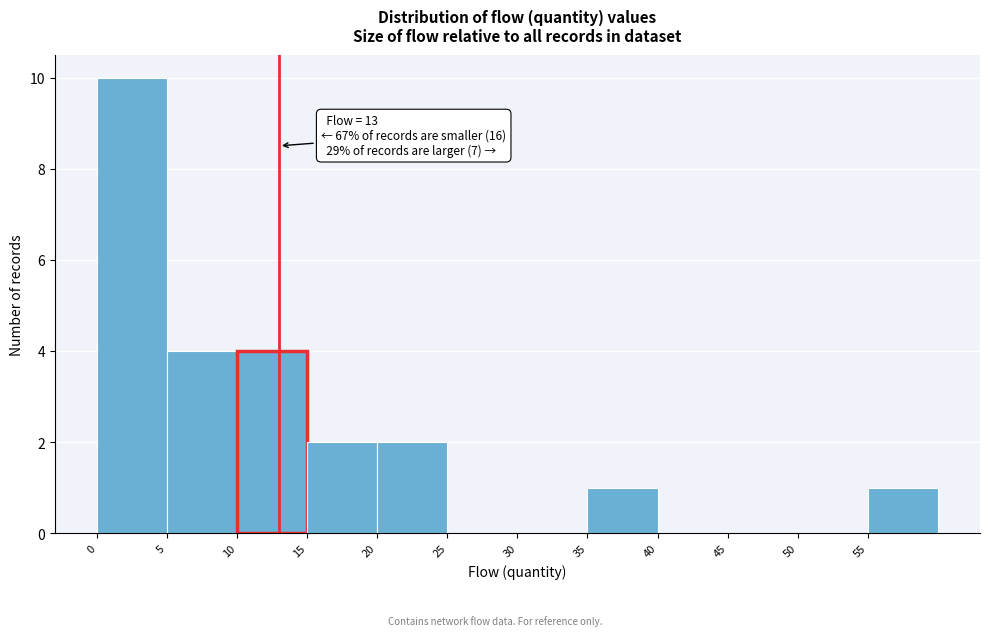

Over which range of the x-axis is the bar tallest?

0 to 5